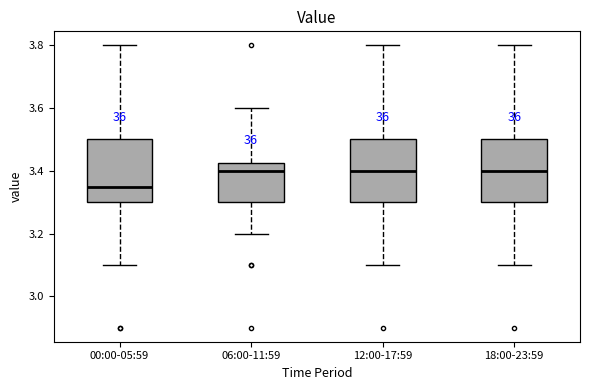

Where is the lower edge of the box for 06:00-11:59 on the y-axis? The values are not printed on the chart, so give them approximately, as read against the axis.

3.30